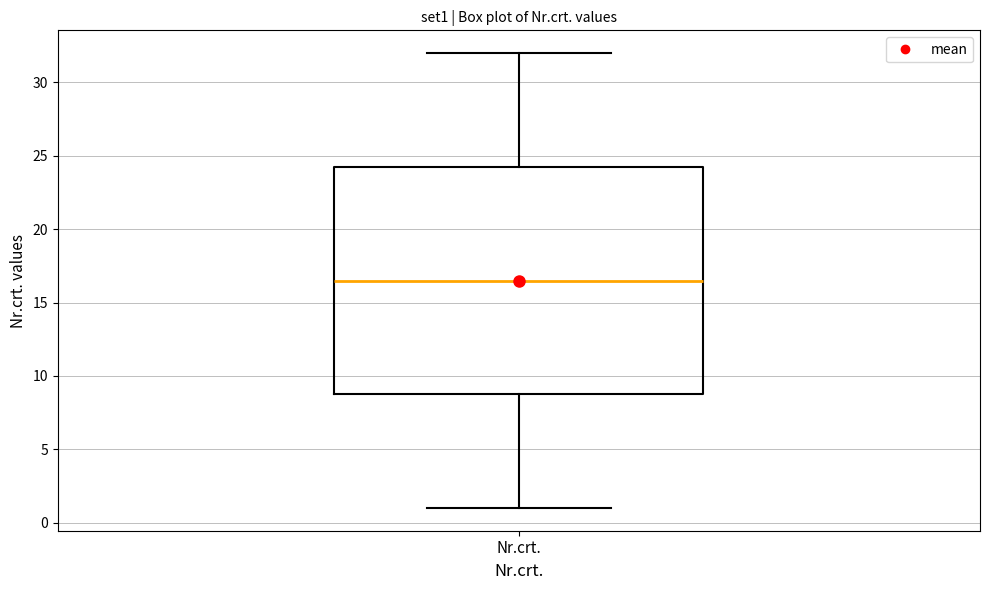

Where does the upper whisker of the box for Nr.crt. end on the y-axis? The values are not printed on the chart, so give them approximately, as read against the axis.

32.0